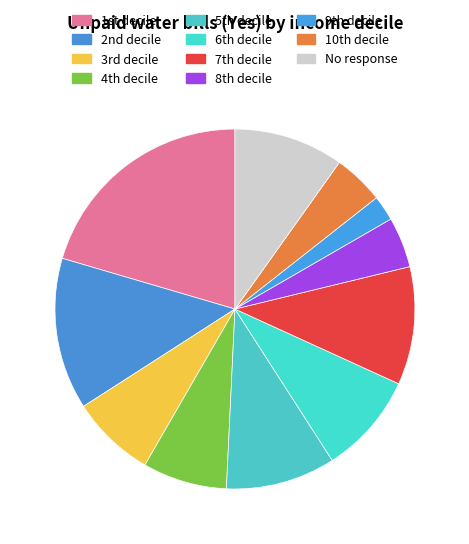

Which slice is the largest?

1st decile